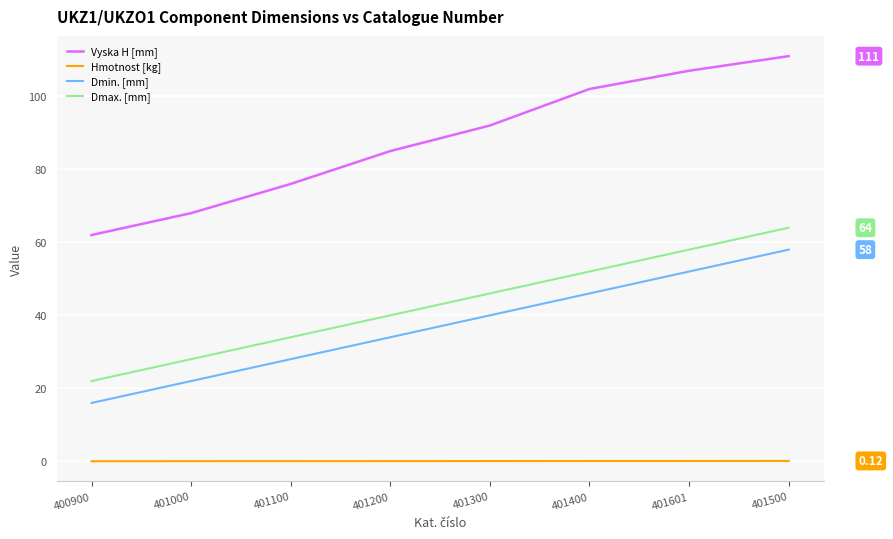

Which series changed the most between 401100 and 401500?

Vyska H [mm]